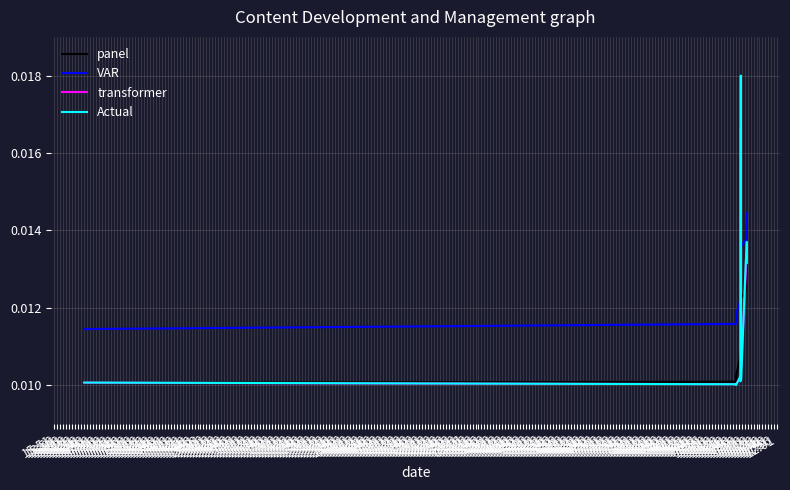

How many times do VAR and transformer cross each other?

2